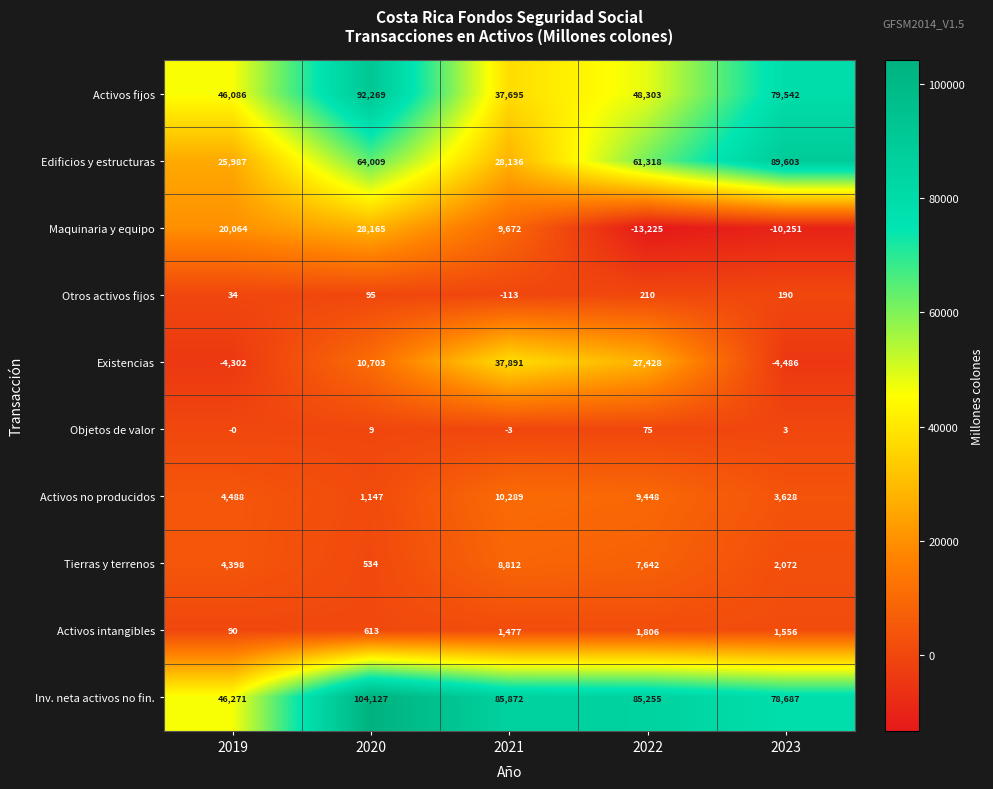

At which label does Objetos de valor first exceed 3?

2020